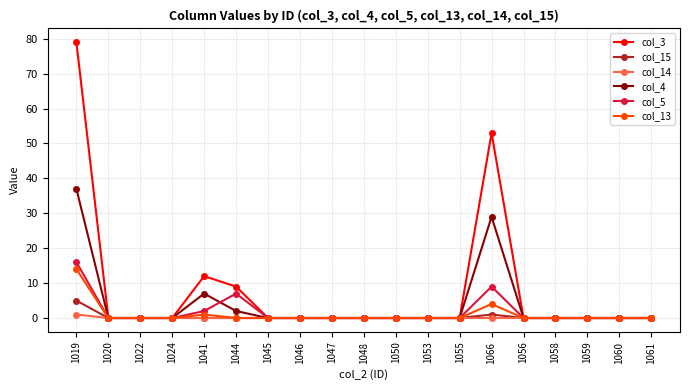

Reading left to right, what are all the values shown in this chart?

col_3: 79	0	0	0	12	9	0	0	0	0	0	0	0	53	0	0	0	0	0
col_15: 5	0	0	0	0	0	0	0	0	0	0	0	0	1	0	0	0	0	0
col_14: 1	0	0	0	0	0	0	0	0	0	0	0	0	0	0	0	0	0	0
col_4: 37	0	0	0	7	2	0	0	0	0	0	0	0	29	0	0	0	0	0
col_5: 16	0	0	0	2	7	0	0	0	0	0	0	0	9	0	0	0	0	0
col_13: 14	0	0	0	1	0	0	0	0	0	0	0	0	4	0	0	0	0	0